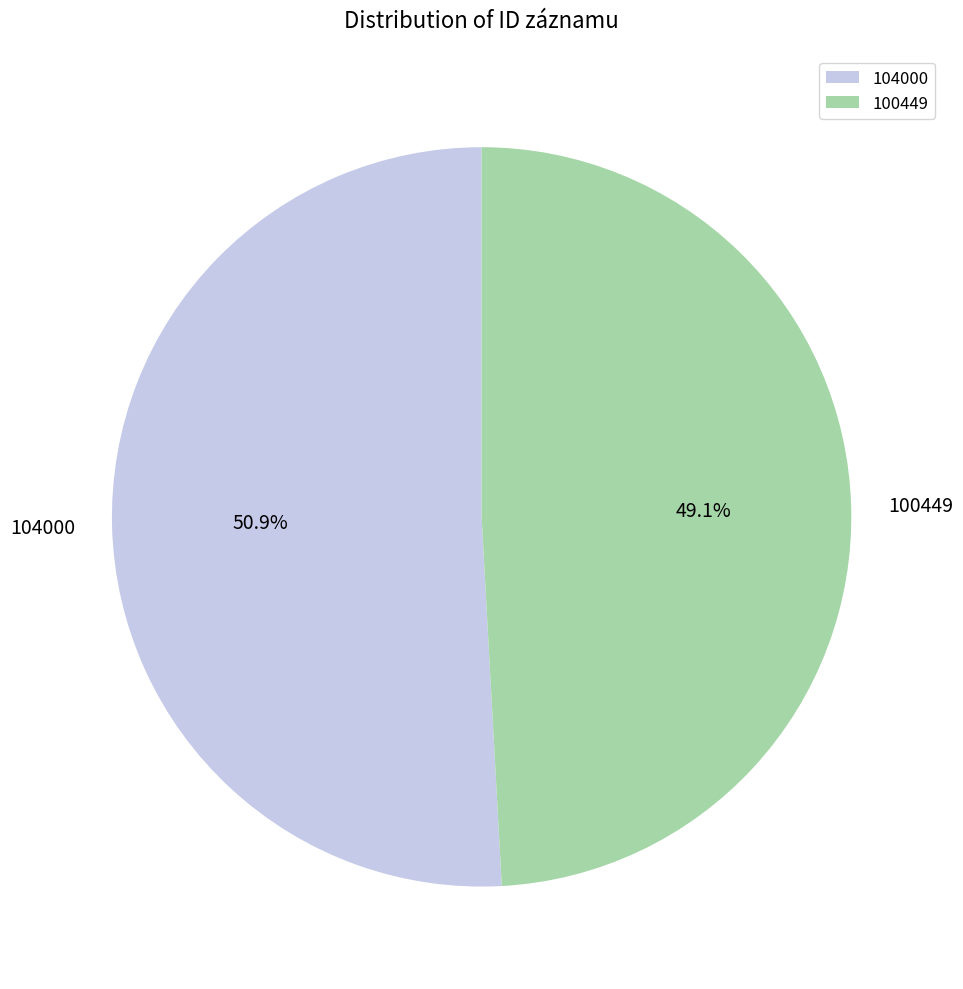

Do 100449 and 104000 together represent more than half of the pie?

Yes